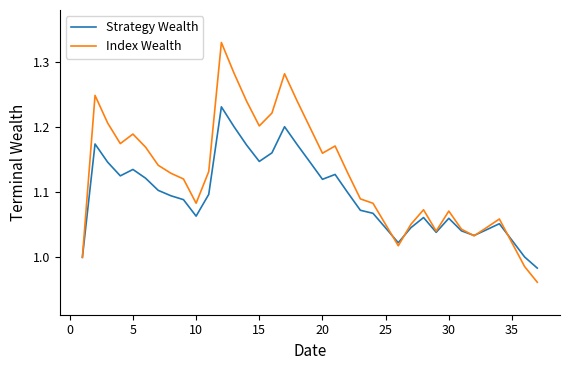

Which series has the largest total across all categories?

Index Wealth